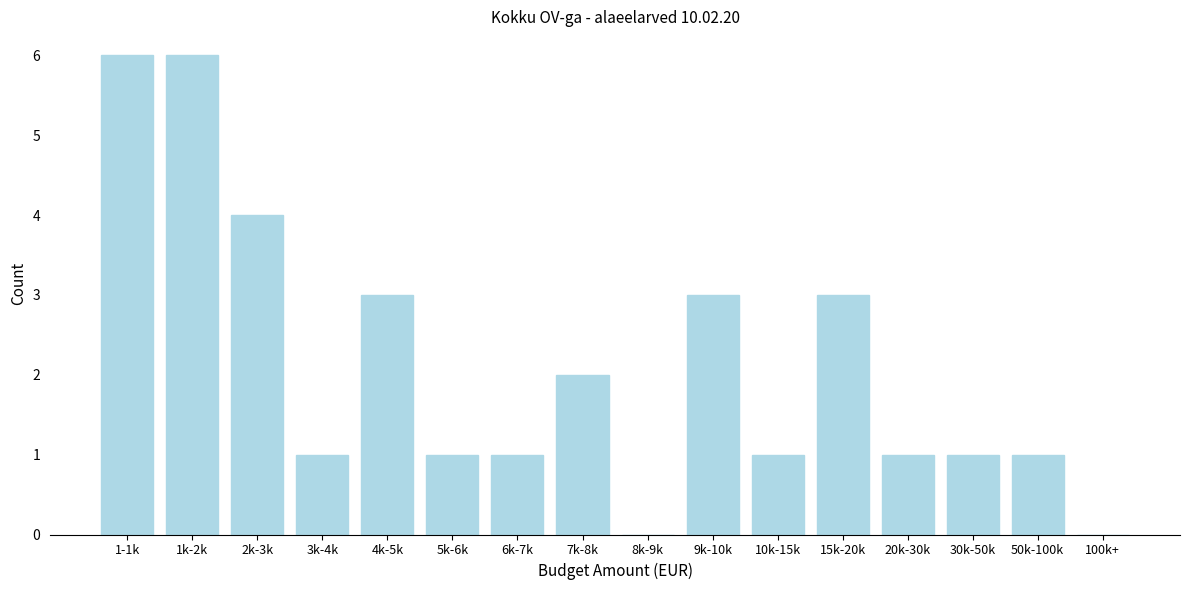

Reading left to right, what are all the values shown in this chart?

1-1k=6	1k-2k=6	2k-3k=4	3k-4k=1	4k-5k=3	5k-6k=1	6k-7k=1	7k-8k=2	8k-9k=0	9k-10k=3	10k-15k=1	15k-20k=3	20k-30k=1	30k-50k=1	50k-100k=1	100k+=0